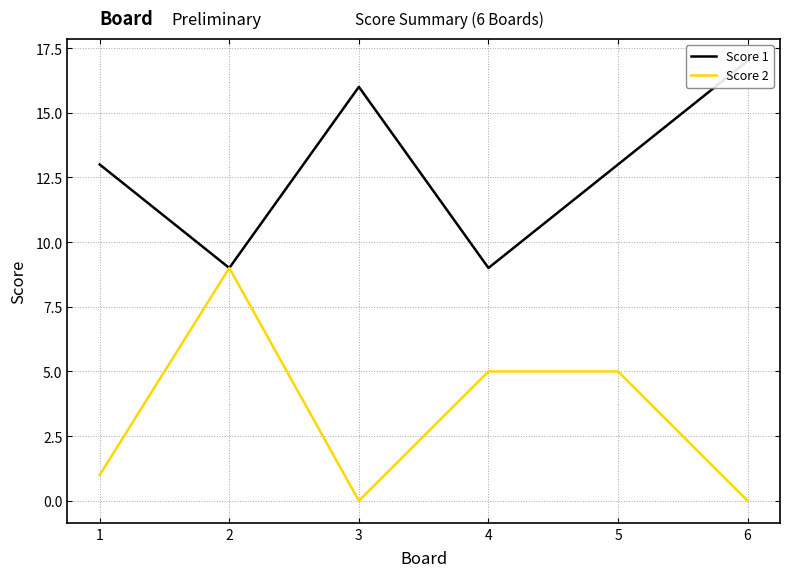

True or false: Score 2 has more than 2 points higher than both neighbors.

False